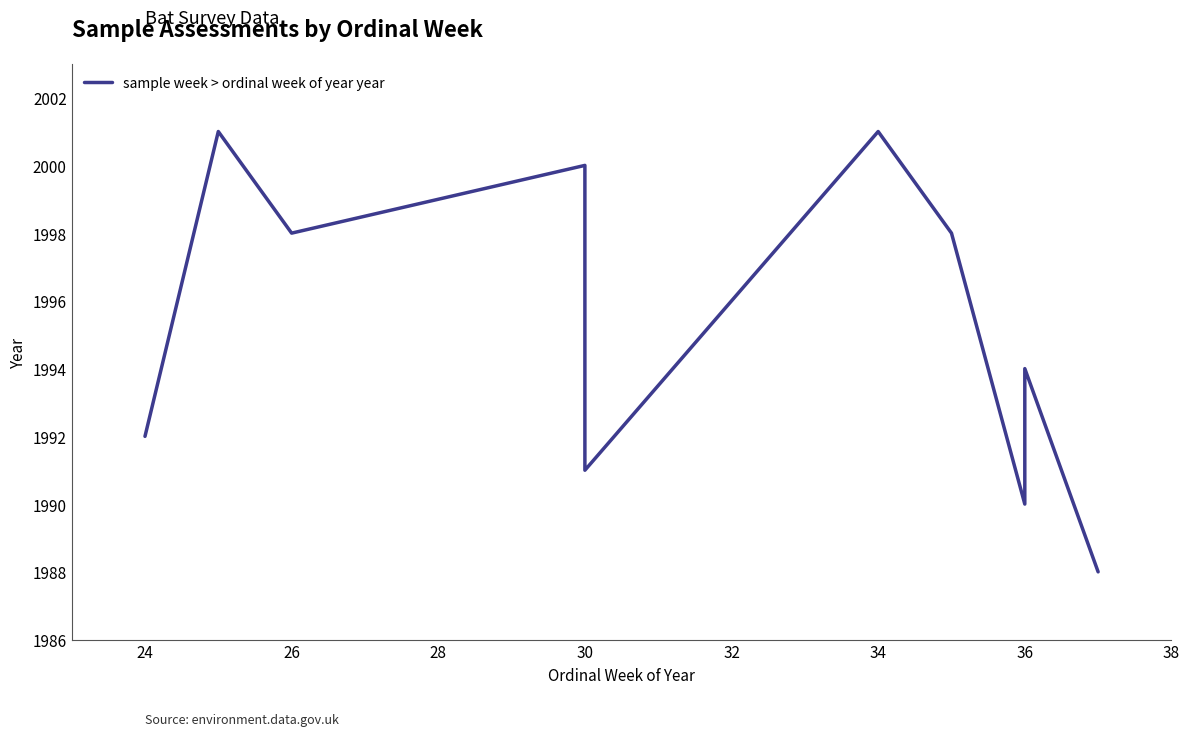

The value at 34 is 1364. True or false?

False